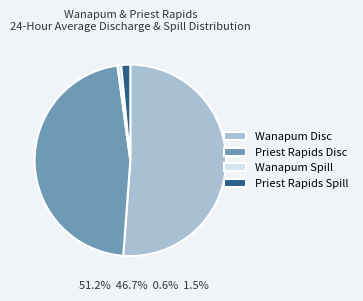

True or false: Wanapum Spill accounts for 14% of the total.

False